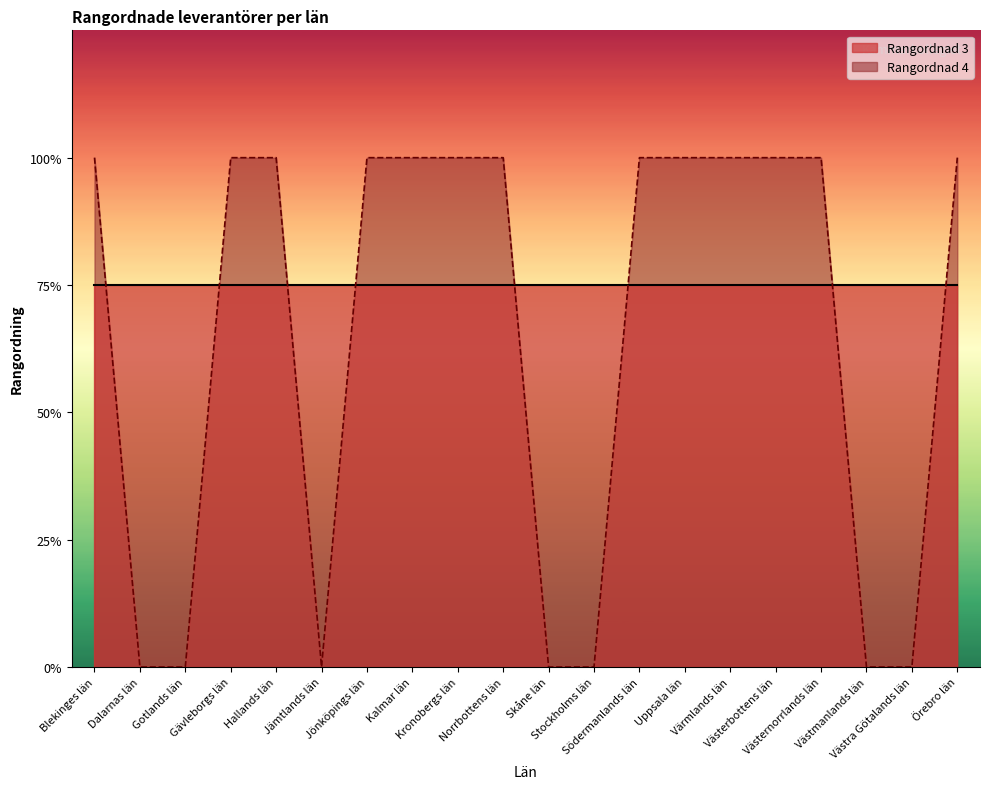

Is it true that the value at Västmanlands län is 0?

True